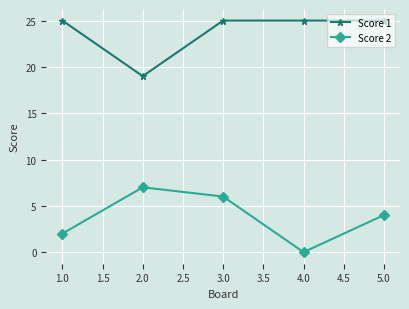

Where does the Score 2 series first go above 4?

2.0